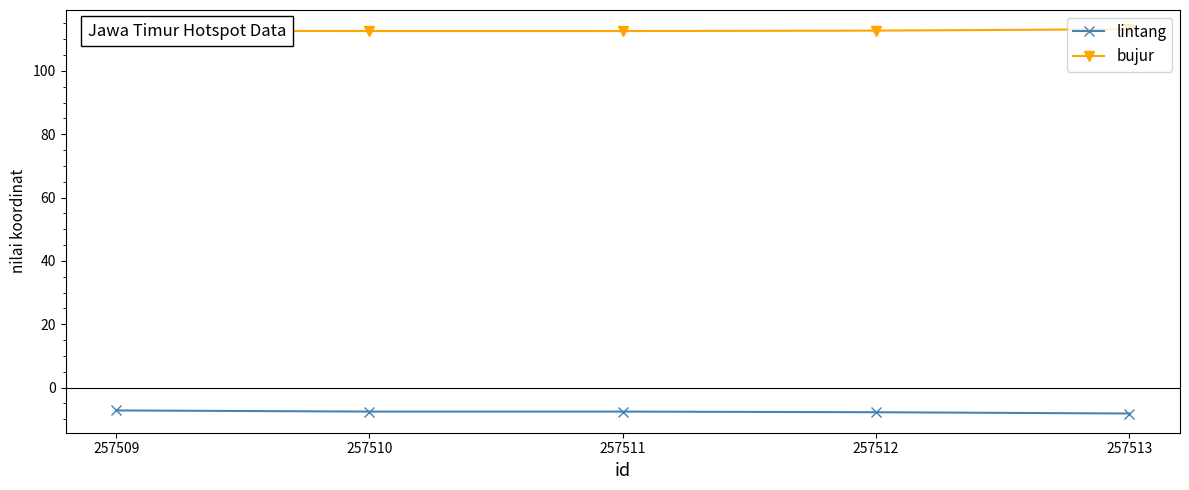

What is the spread (max minus min) of values at 257512?

120.5